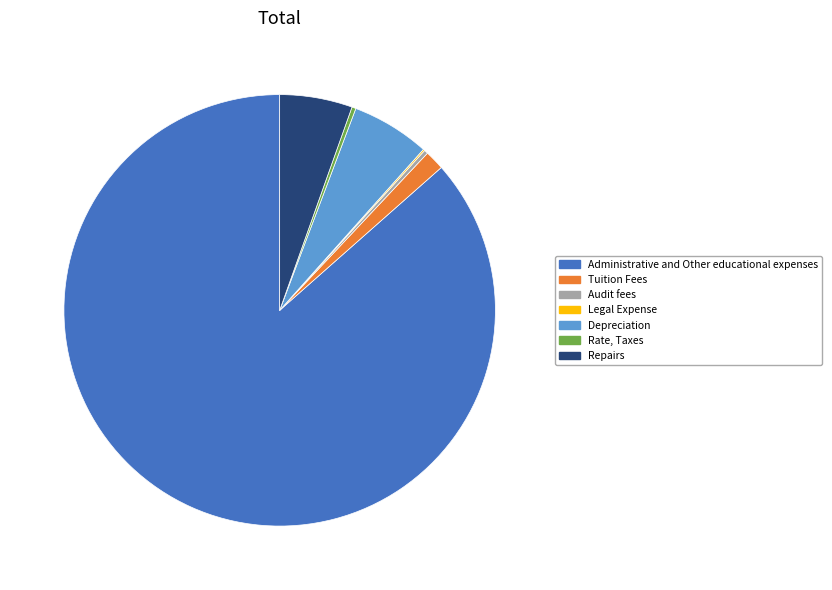

True or false: Tuition Fees accounts for 1% of the total.

True